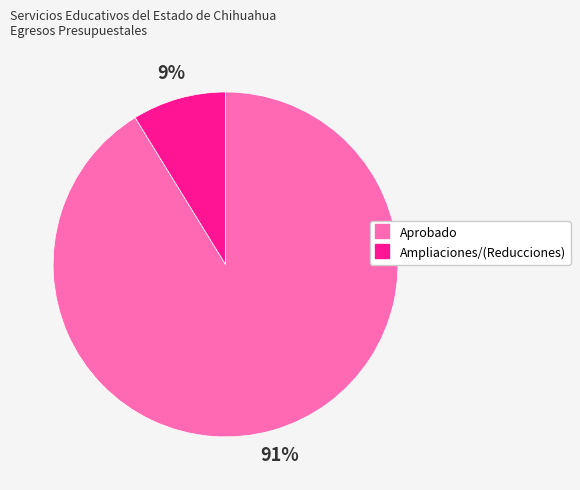

Is Ampliaciones/(Reducciones) the majority of the pie?

No